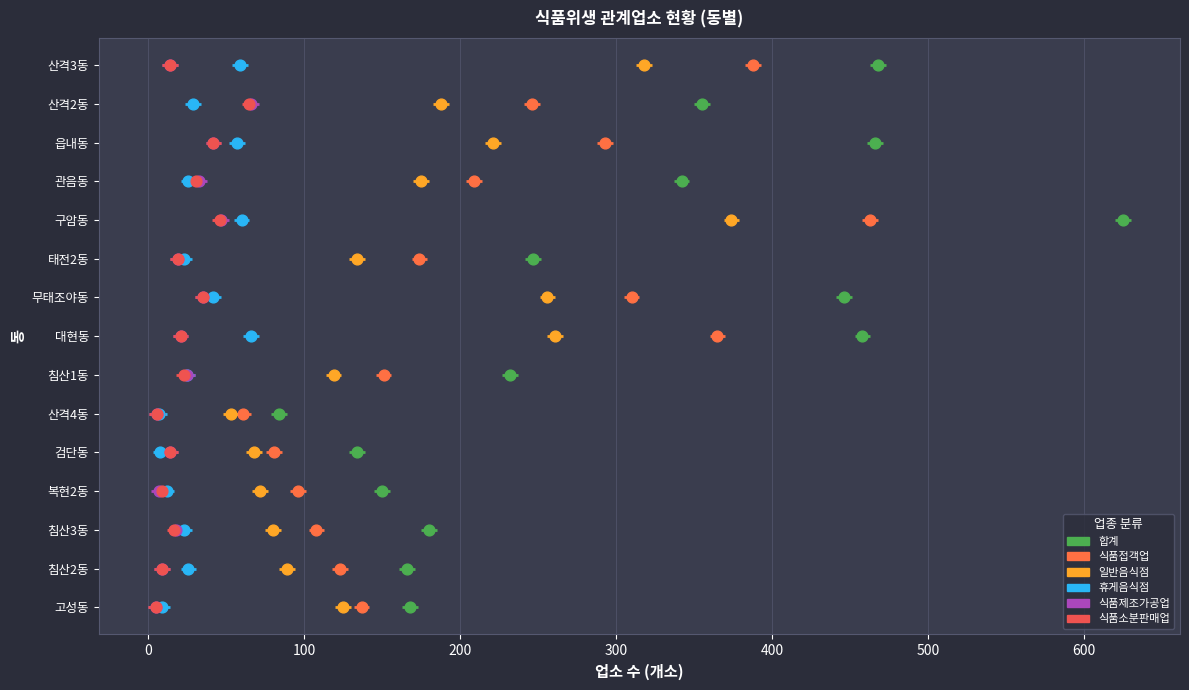

Which series reaches the maximum Y coordinate?

합계